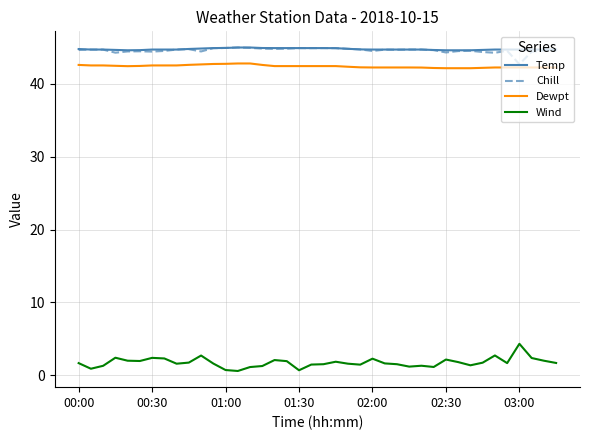

What is the maximum value shown in the chart?

45.0